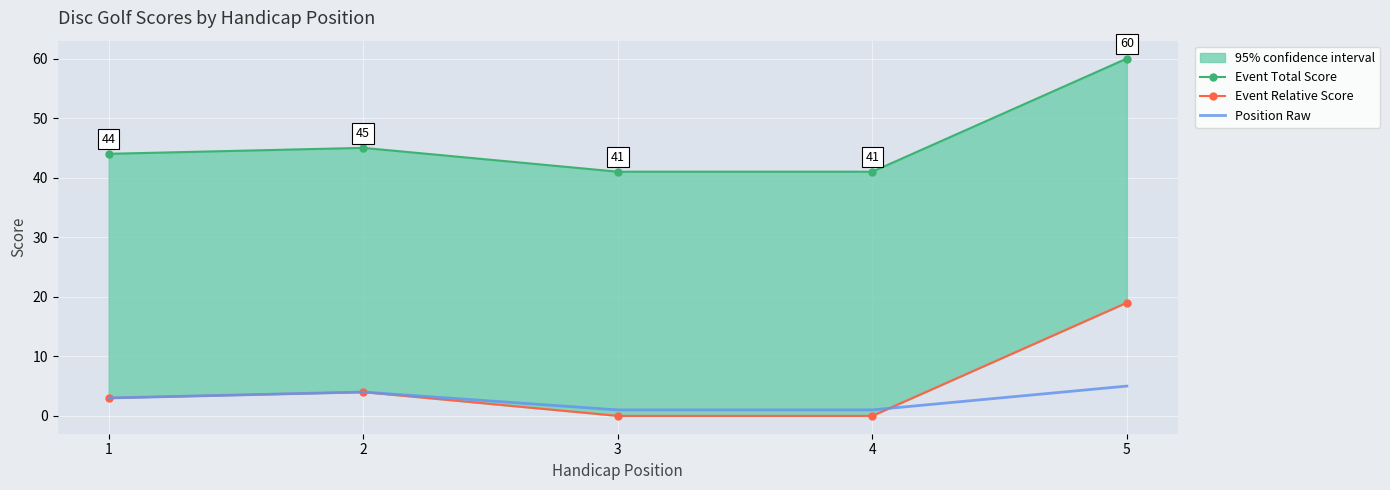

Reading right to left, what are all the values shown in this chart?

Event Total Score: 5=60	4=41	3=41	2=45	1=44
Event Relative Score: 5=19	4=0	3=0	2=4	1=3
Position Raw: 5=5	4=1	3=1	2=4	1=3